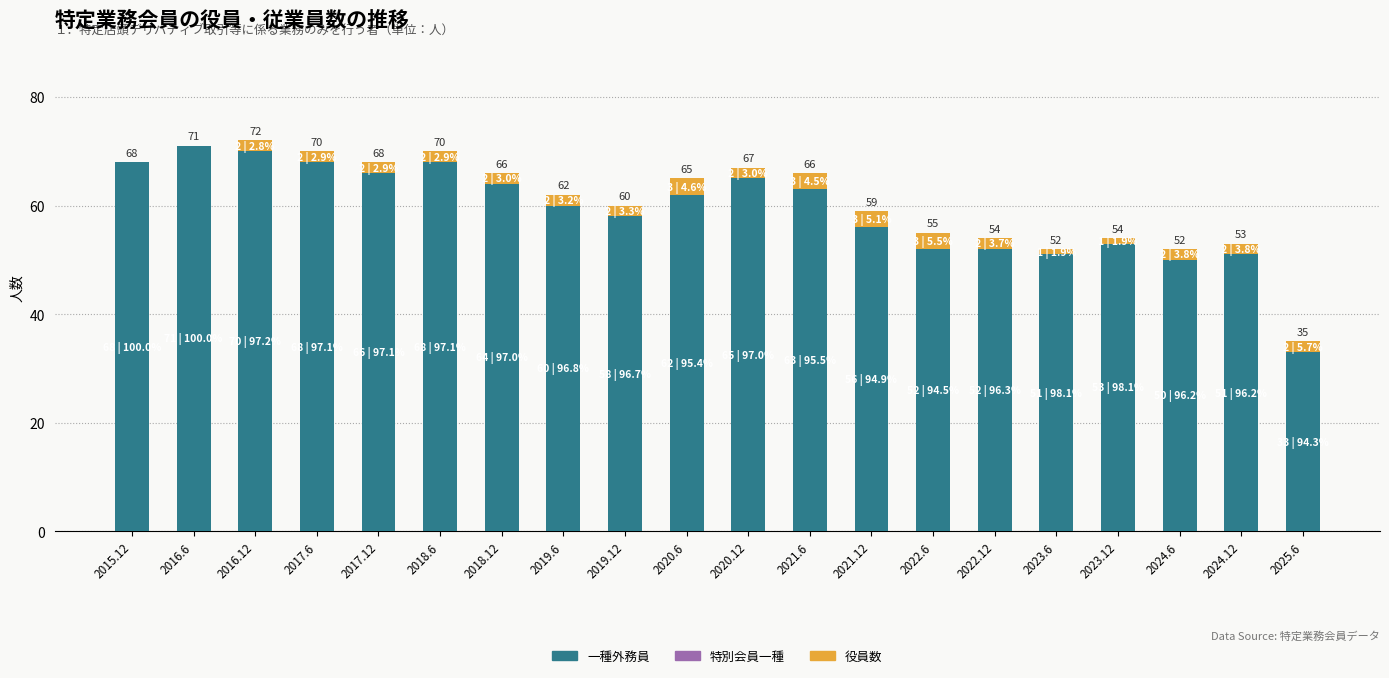

Reading left to right, list the values for the 一種外務員 series.

2015.12=68	2016.6=71	2016.12=70	2017.6=68	2017.12=66	2018.6=68	2018.12=64	2019.6=60	2019.12=58	2020.6=62	2020.12=65	2021.6=63	2021.12=56	2022.6=52	2022.12=52	2023.6=51	2023.12=53	2024.6=50	2024.12=51	2025.6=33